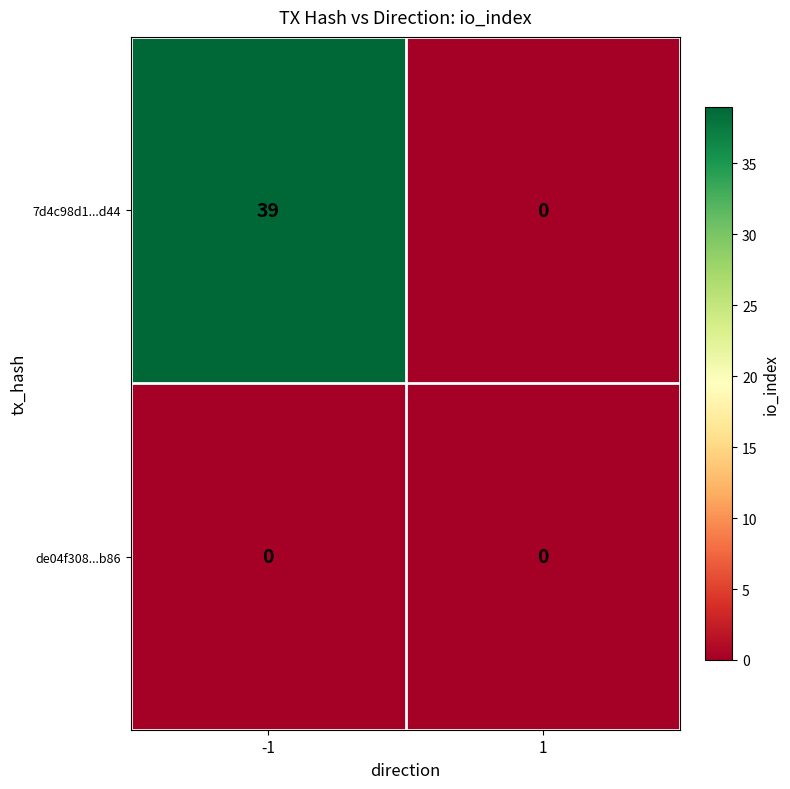

Reading left to right, extract all data points from this chart.

7d4c98d1...d44: 39	0
de04f308...b86: 0	0